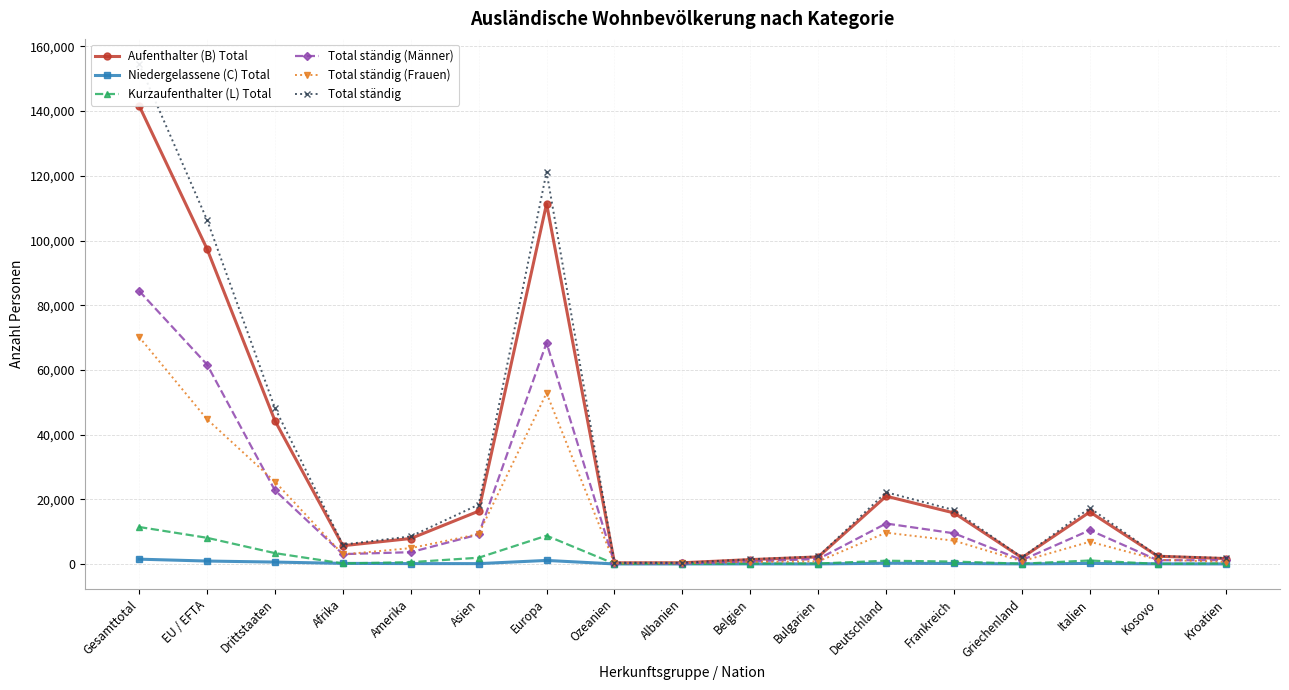

At which category is the sum across all series the highest?

Gesamttotal